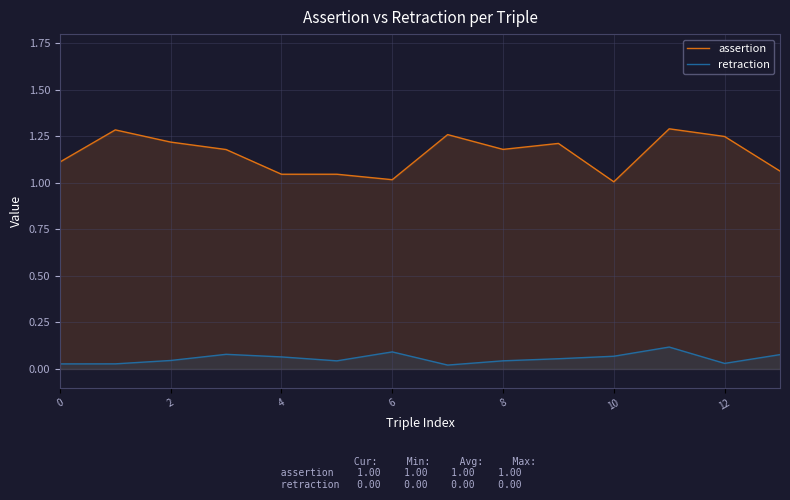

The assertion series shows 0.4 at 6. True or false?

False